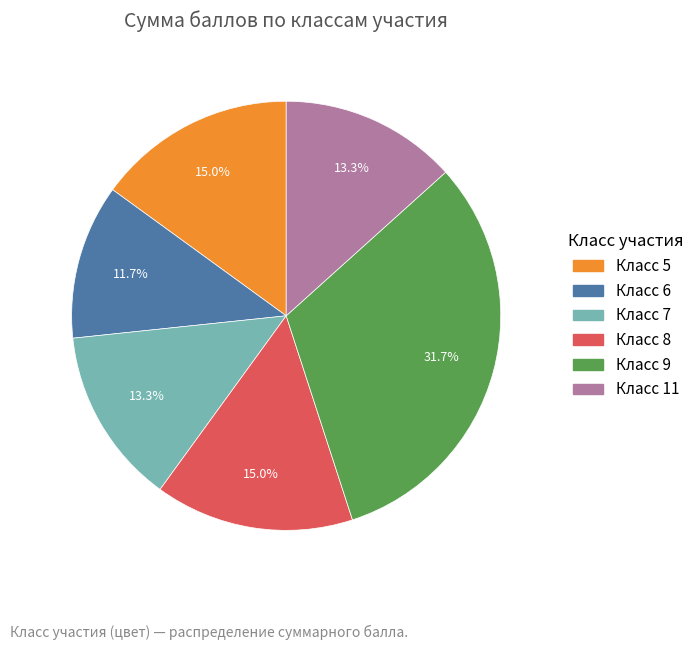

Is there any slice that represents more than half of the pie?

No